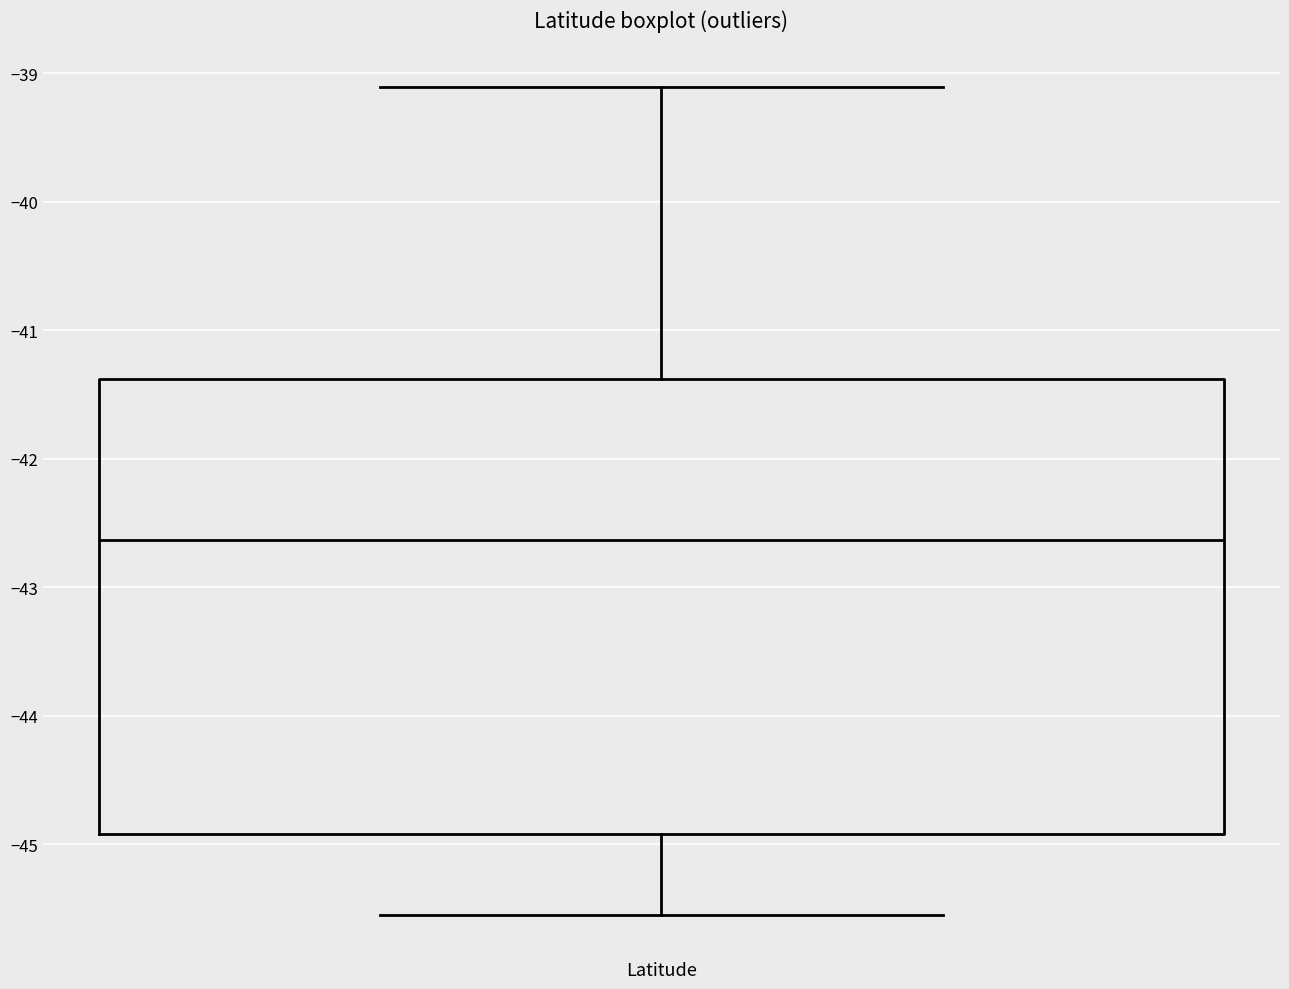

Transcribe this box plot: give where the median line is, the range the box spans, and where the two whiskers end, as read against the y-axis. The values are not printed on the chart, so give them approximately, as read against the axis.

median -42.6, box -44.9 to -41.4, whiskers -45.5 to -39.1